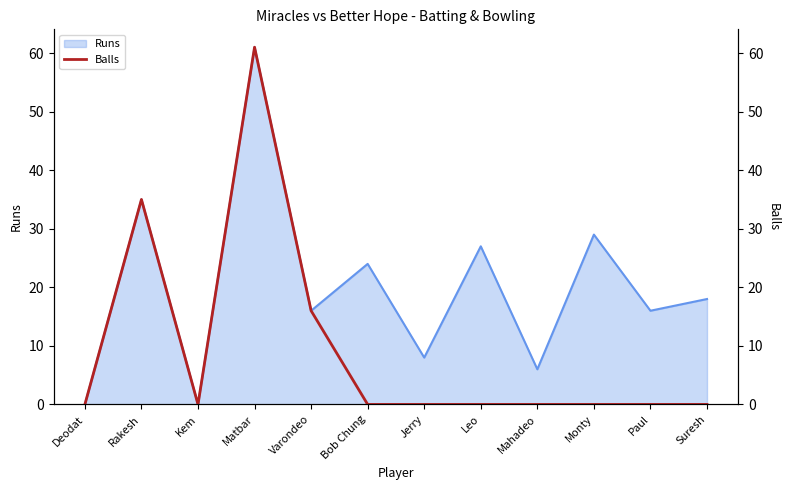

At which label is Runs closest to 30?

Monty